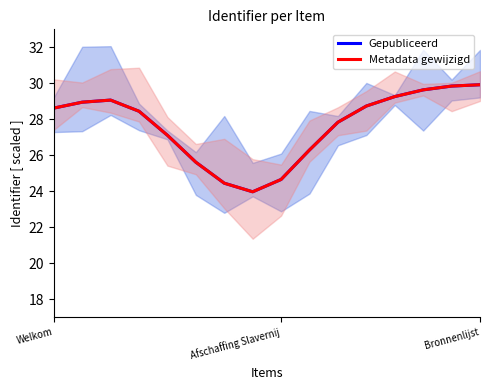

Reading left to right, list all the values displayed in this chart.

Gepubliceerd: 28.6	29.0	29.1	28.4	27.1	25.6	24.5	24.0	24.7	26.3	27.8	28.7	29.3	29.6	29.8	29.9
Metadata gewijzigd: 28.6	29.0	29.1	28.4	27.1	25.6	24.5	24.0	24.7	26.3	27.8	28.7	29.3	29.6	29.8	29.9